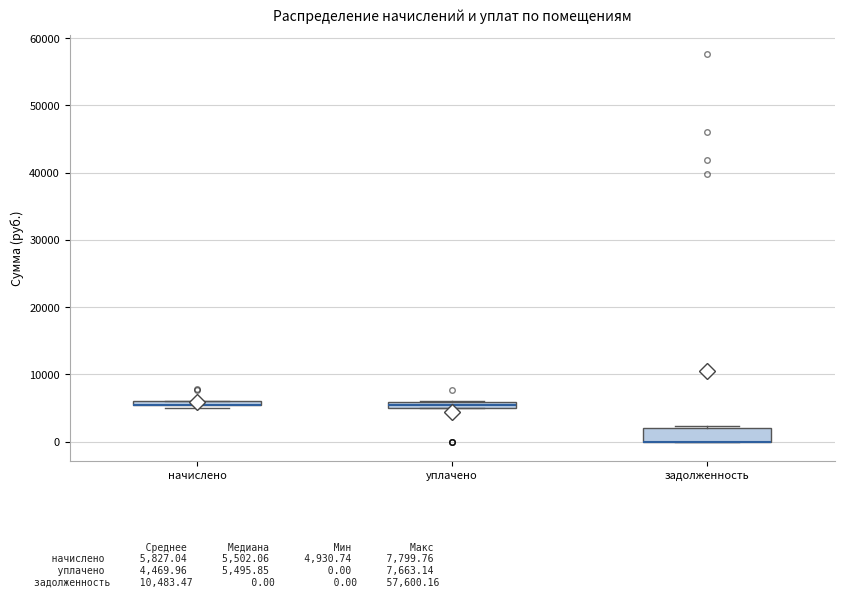

Where is the upper edge of the box for задолженность on the y-axis? The values are not printed on the chart, so give them approximately, as read against the axis.

2000